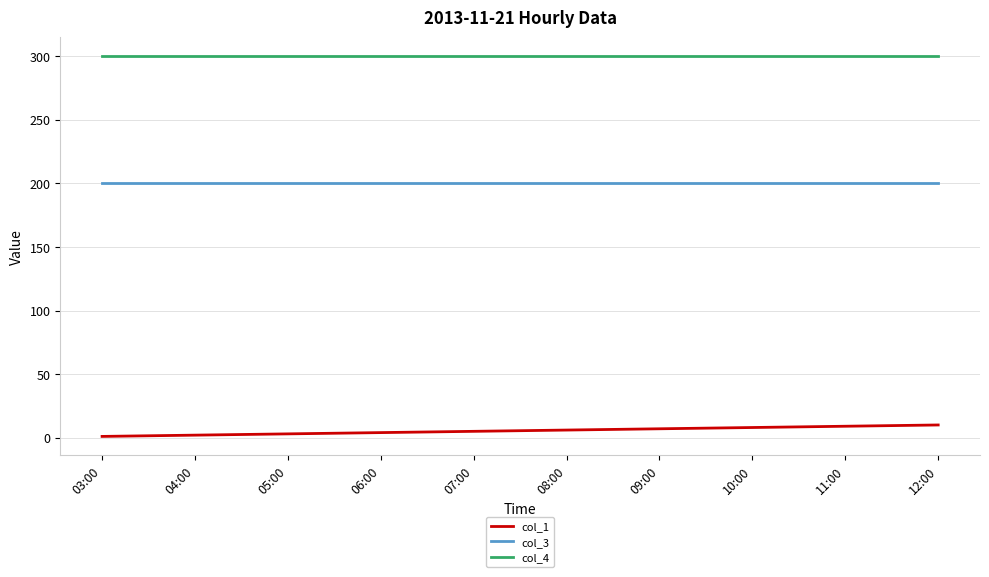

Is it true that col_1 equals 8 at 10:00?

True